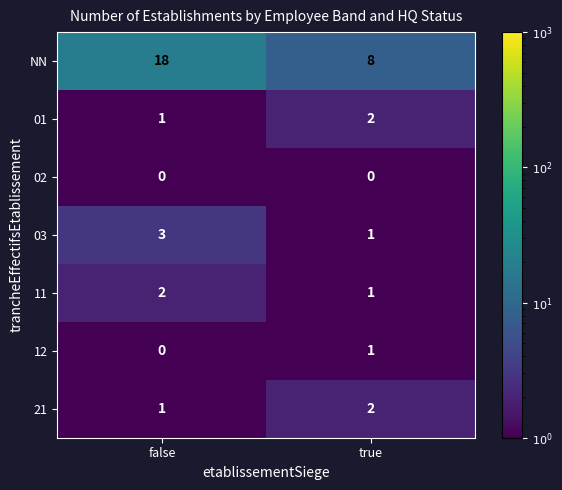

What is the sum of the 11 values at true and false?

3